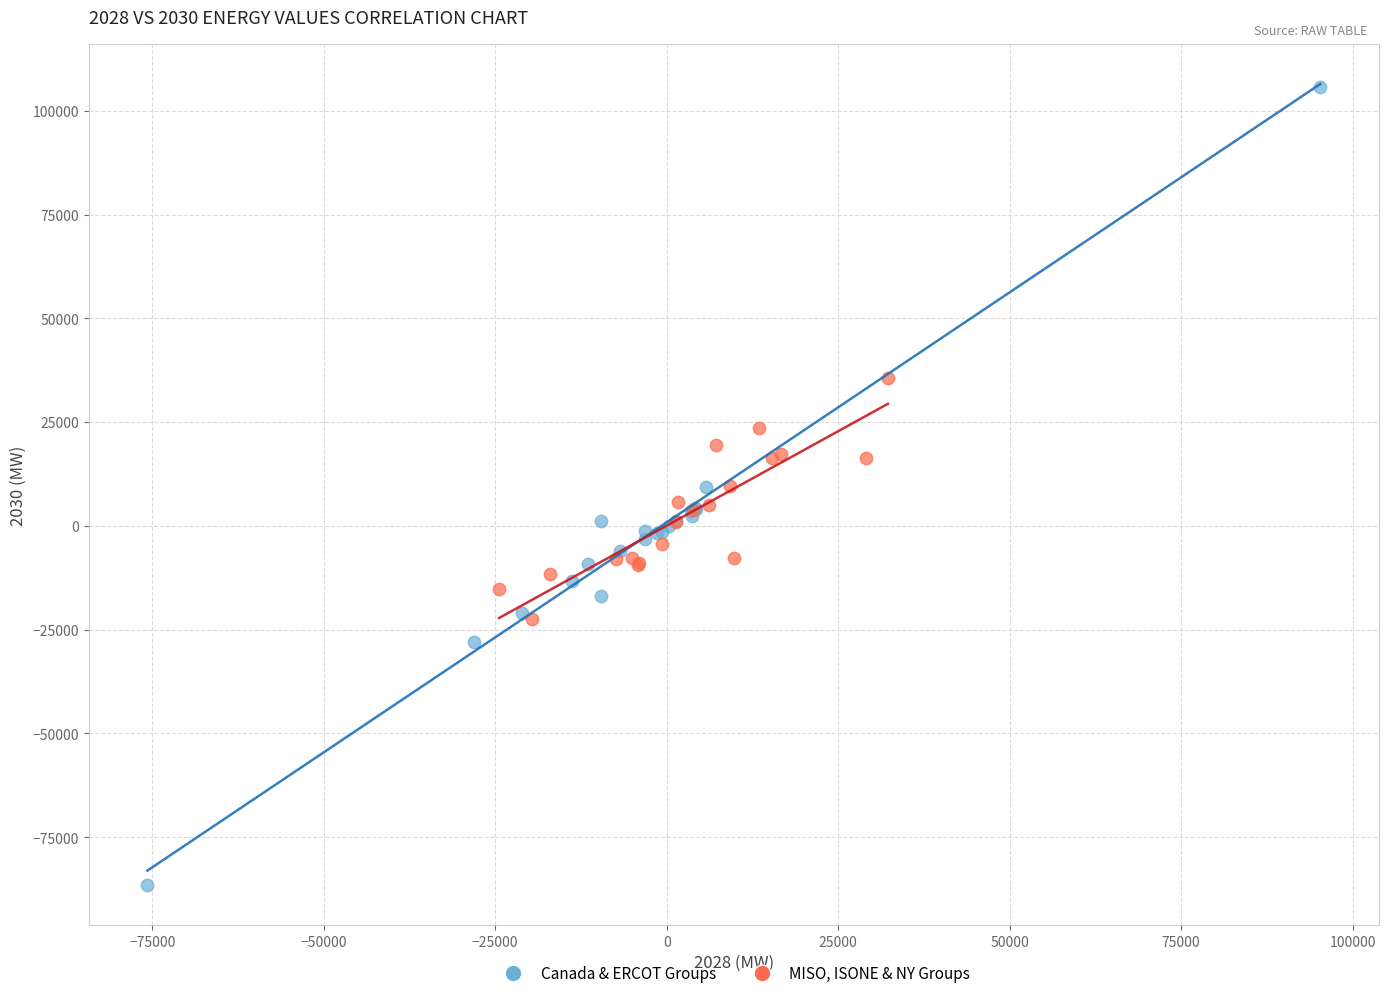

Which series has the widest spread of Y values?

Canada & ERCOT Groups